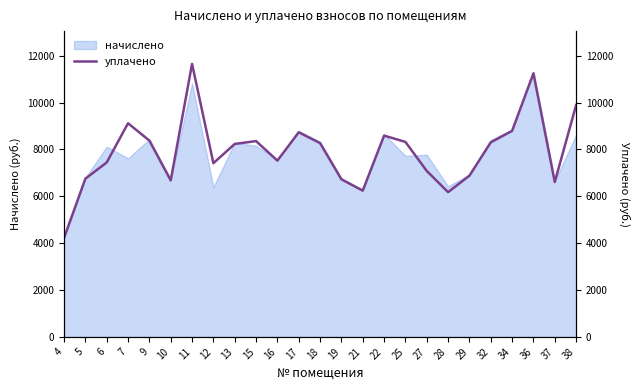

List the labels in order of value, smallest first.

4, 28, 21, 37, 10, 19, 5, 29, 27, 12, 6, 16, 13, 18, 32, 25, 15, 9, 22, 17, 34, 7, 38, 36, 11